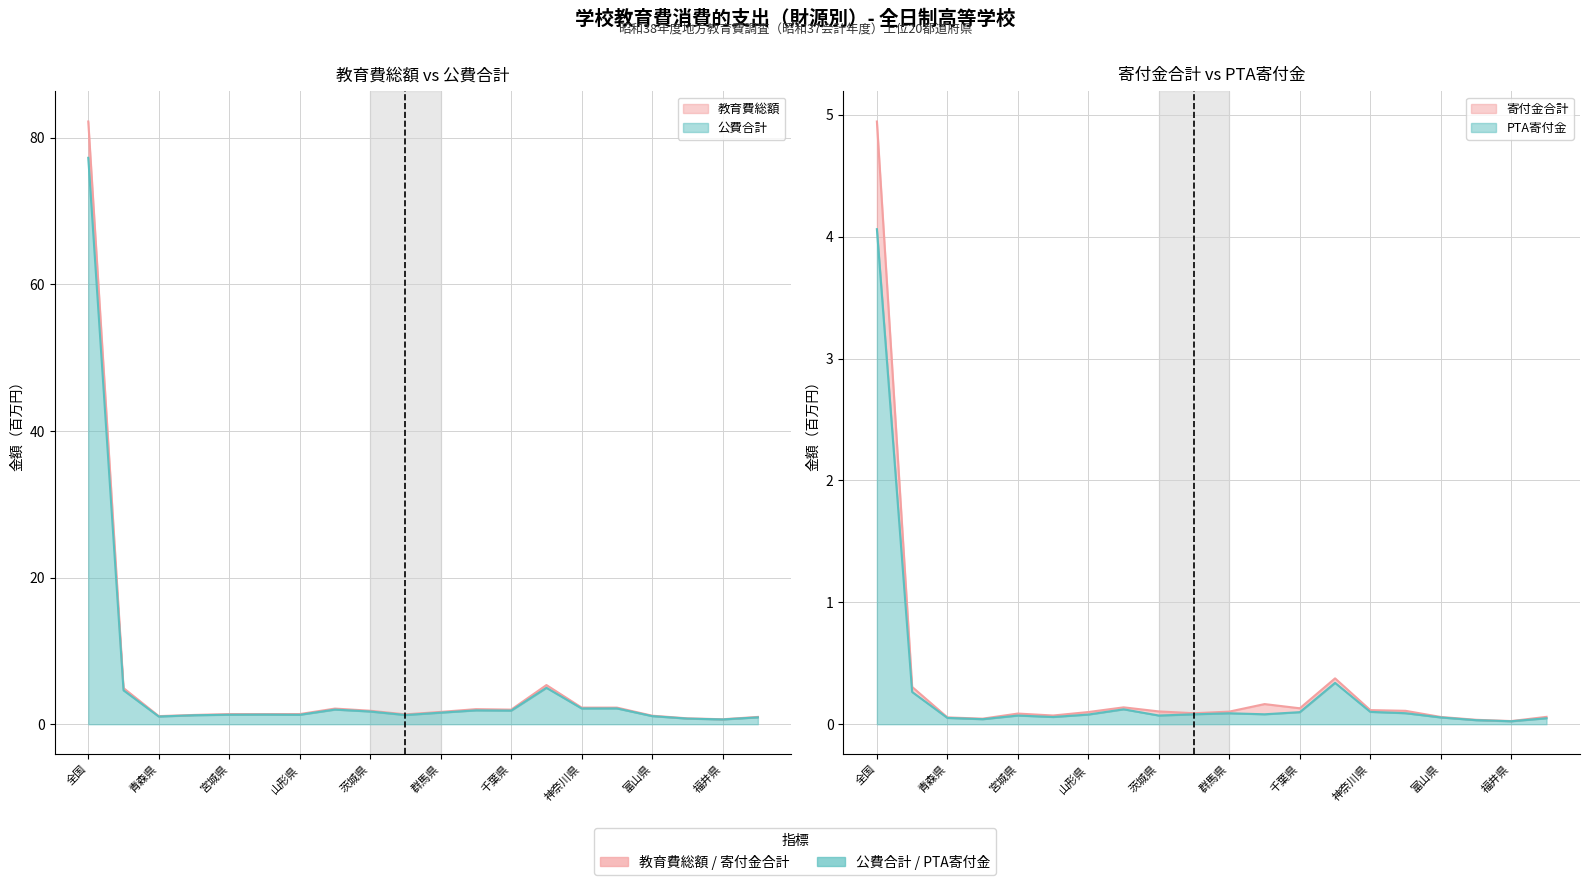

True or false: 教育費総額 has more than 0 points higher than both neighbors.

True